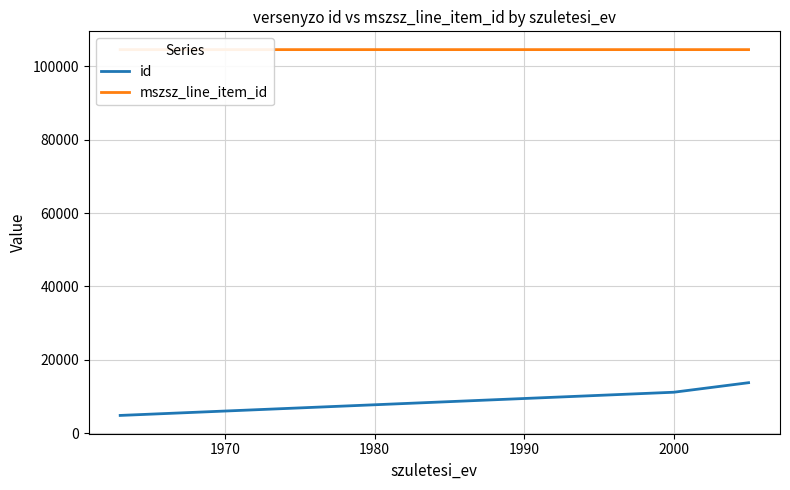

What is the average value of the id series?

9925